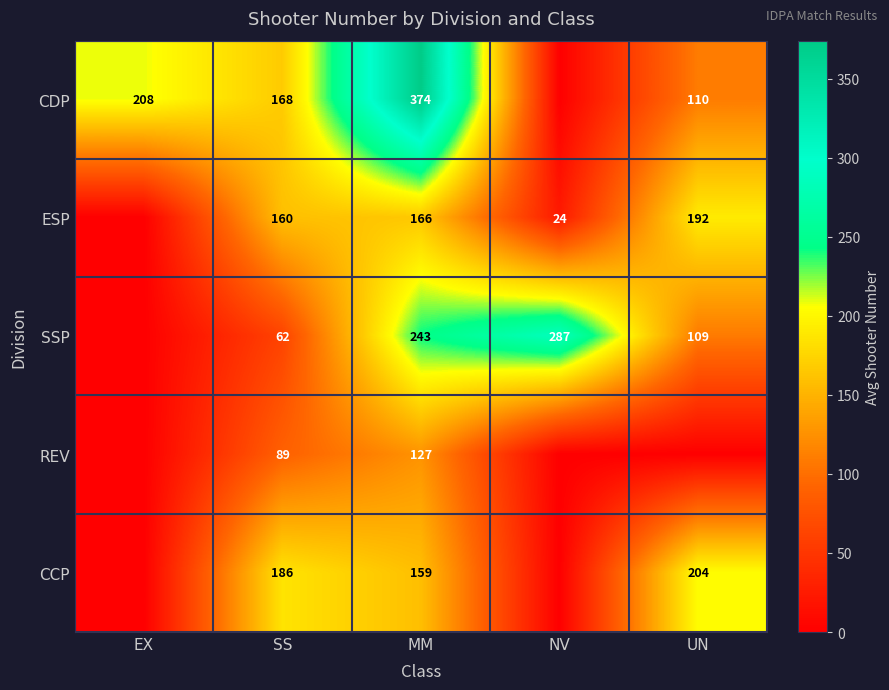

What is the difference between the ESP values at MM and SS?

6